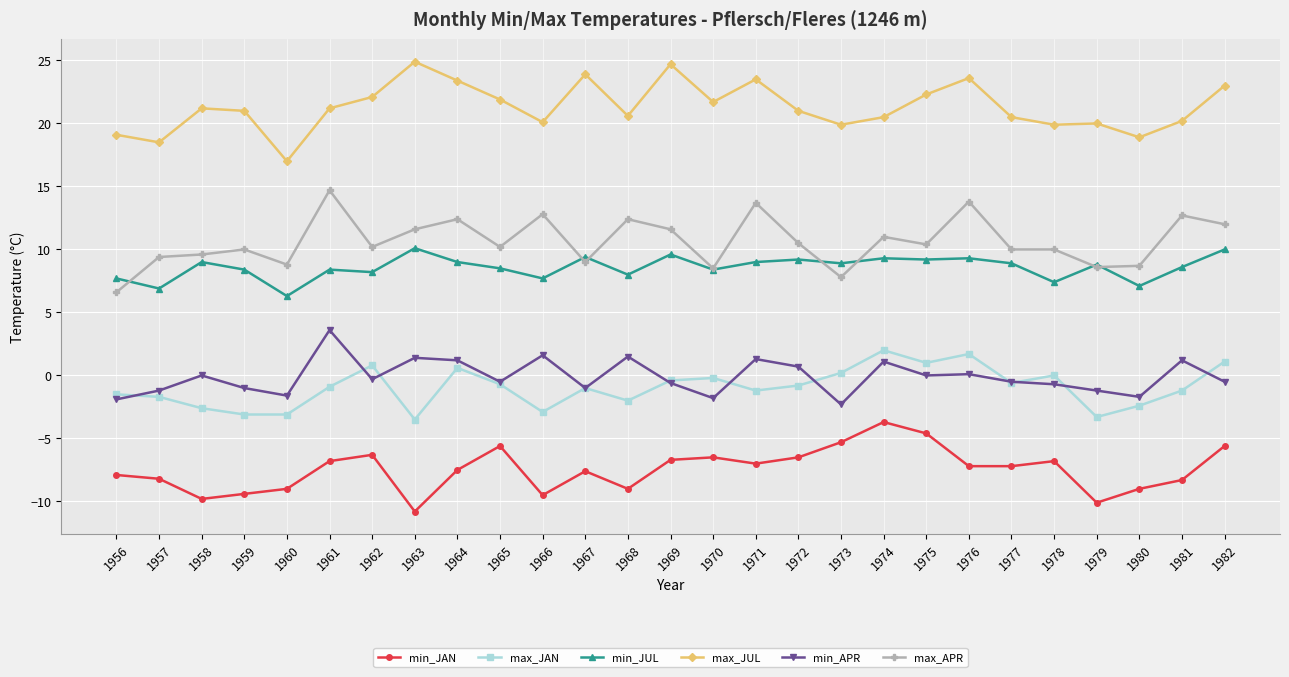

True or false: min_APR and min_JUL cross at least once.

False